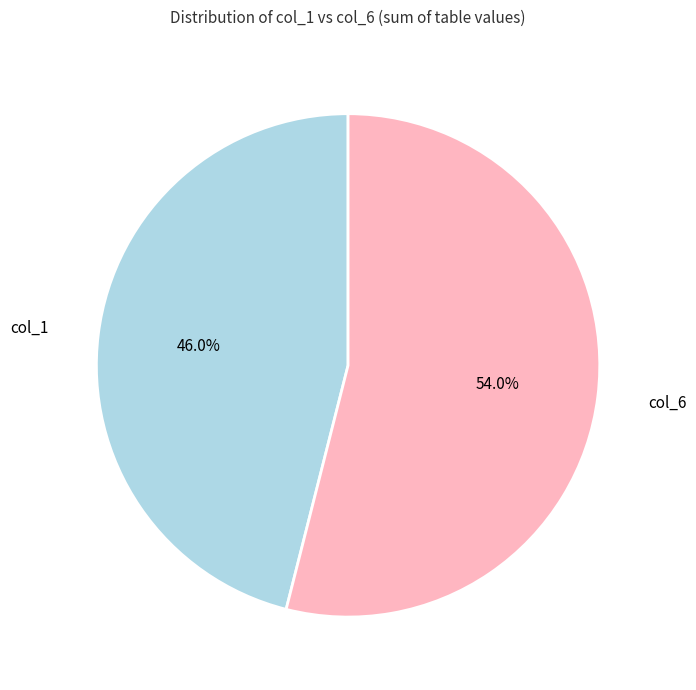

Which has a higher value, col_6 or col_1?

col_6